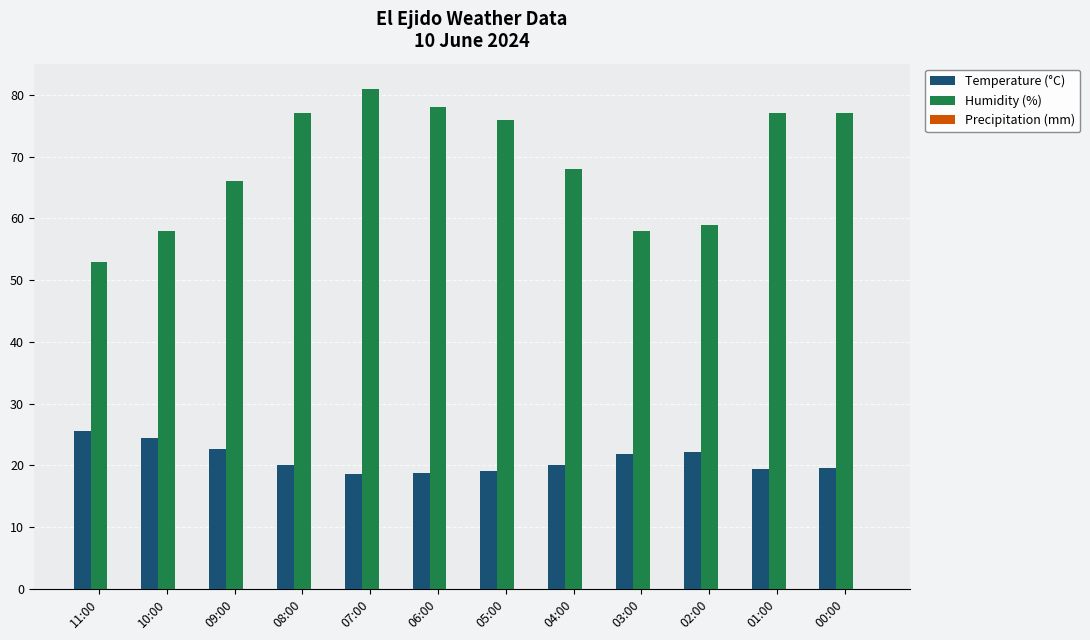

Does the chart contain any negative values?

No